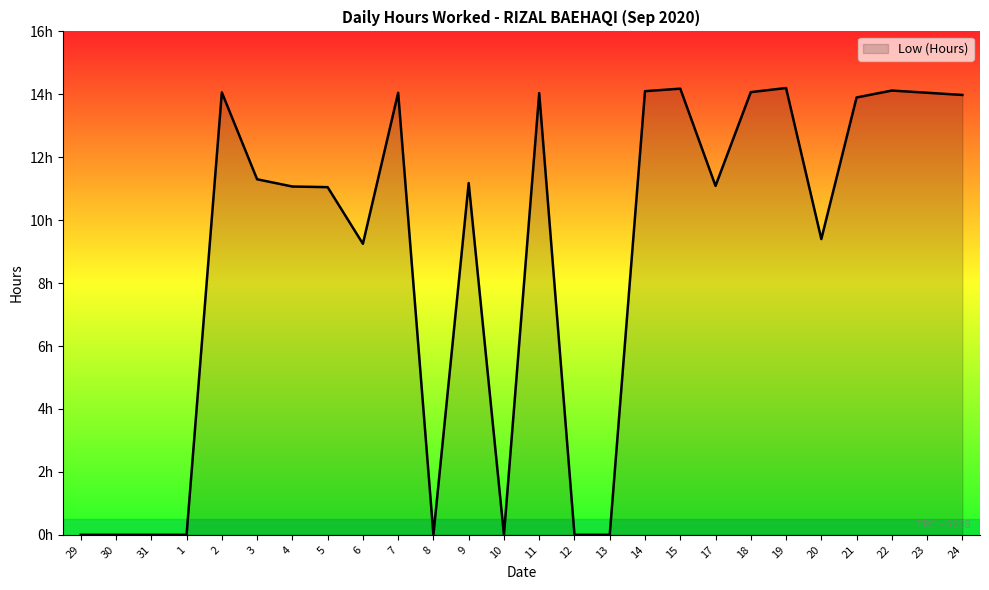

Between 1 and 14, which is larger?

14